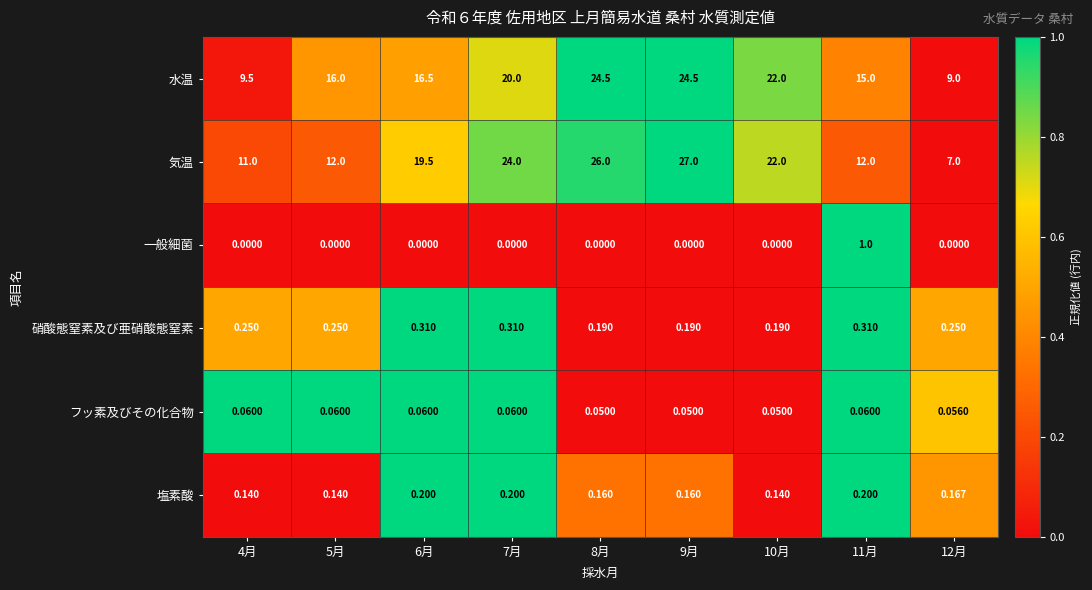

At which category is the sum across all series the highest?

9月